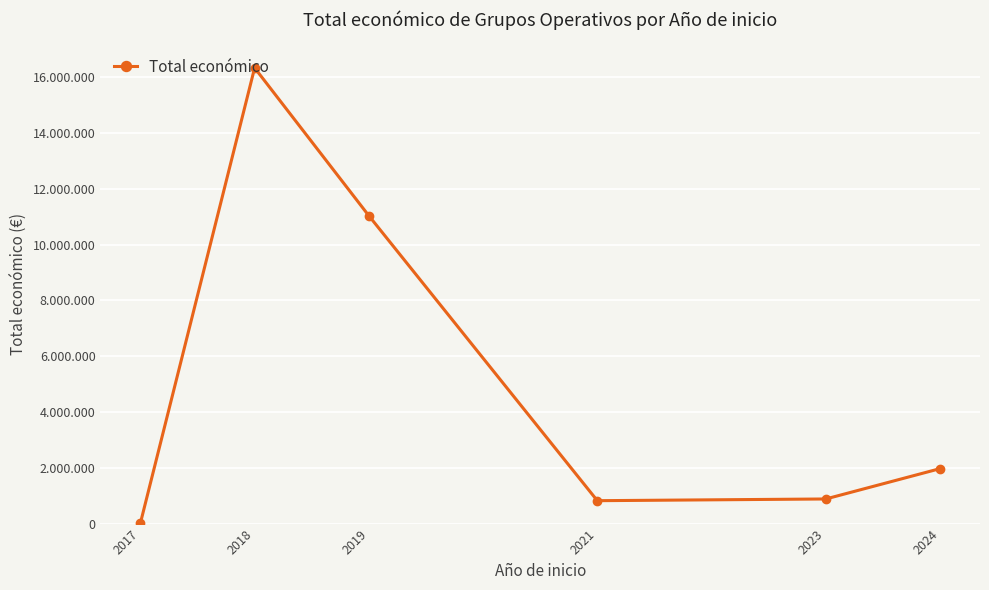

The chart shows a value of 11034943.0 at 2019. True or false?

True